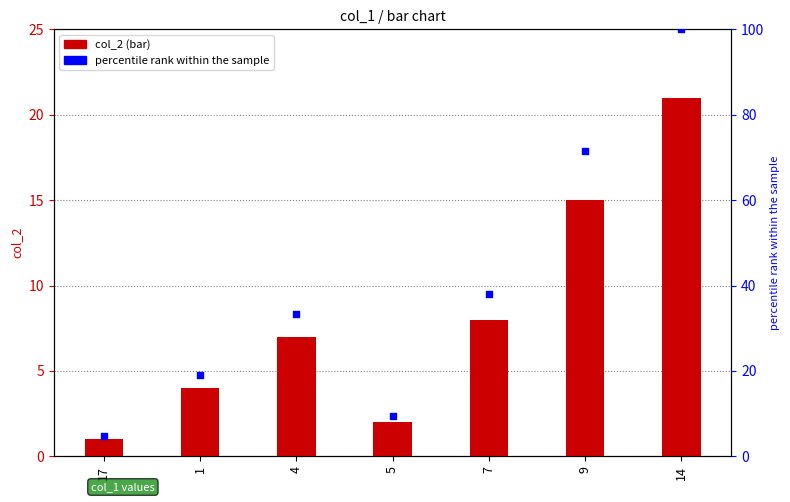

At how many categories does at least one series exceed 9?

6